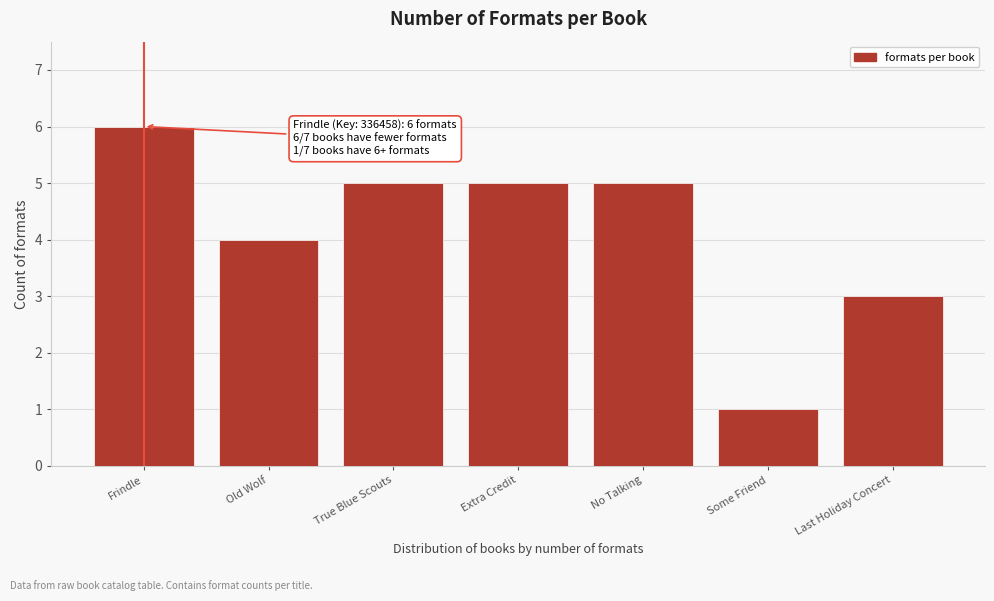

Reading left to right, list all the values displayed in this chart.

6	4	5	5	5	1	3